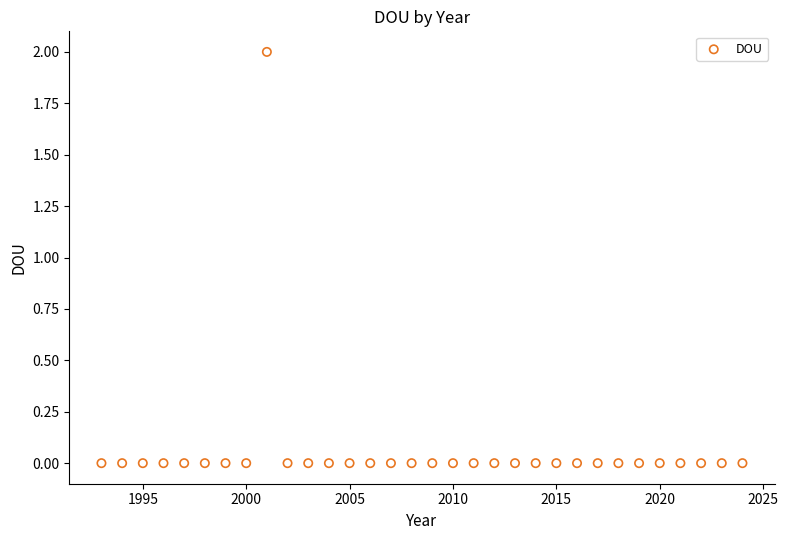

What is the range of X values (max minus min)?

31